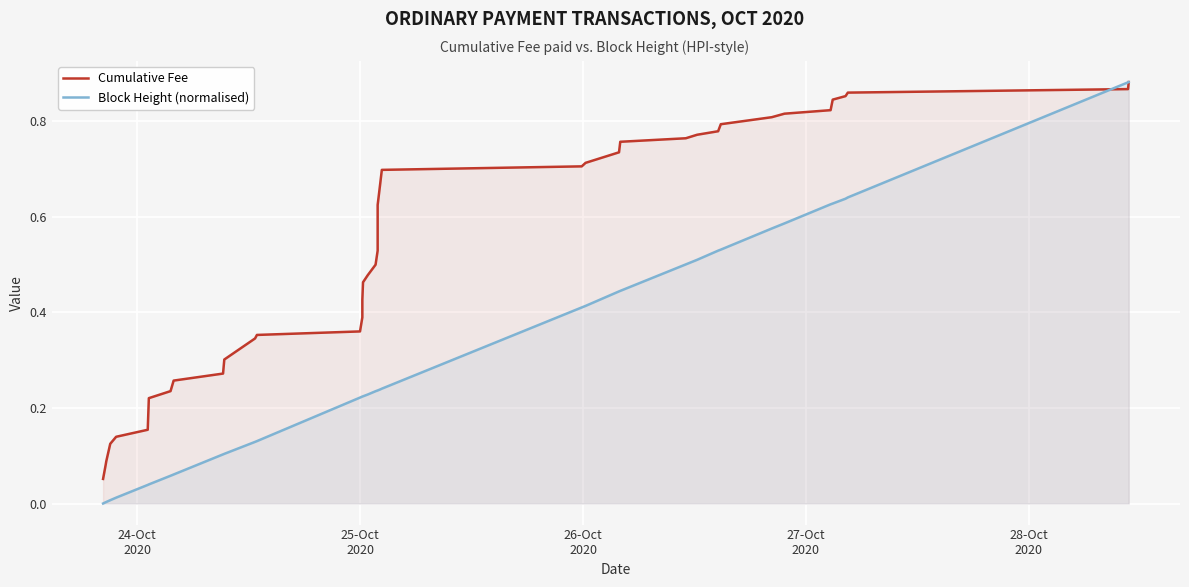

Which series has the widest spread of values?

Block Height (normalised)